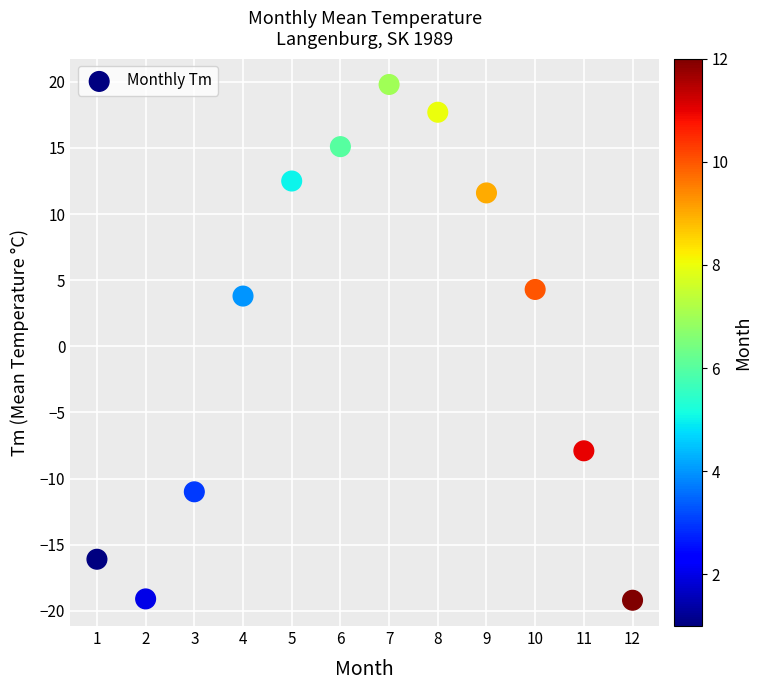

What is the range of Y values (max minus min)?

39.0